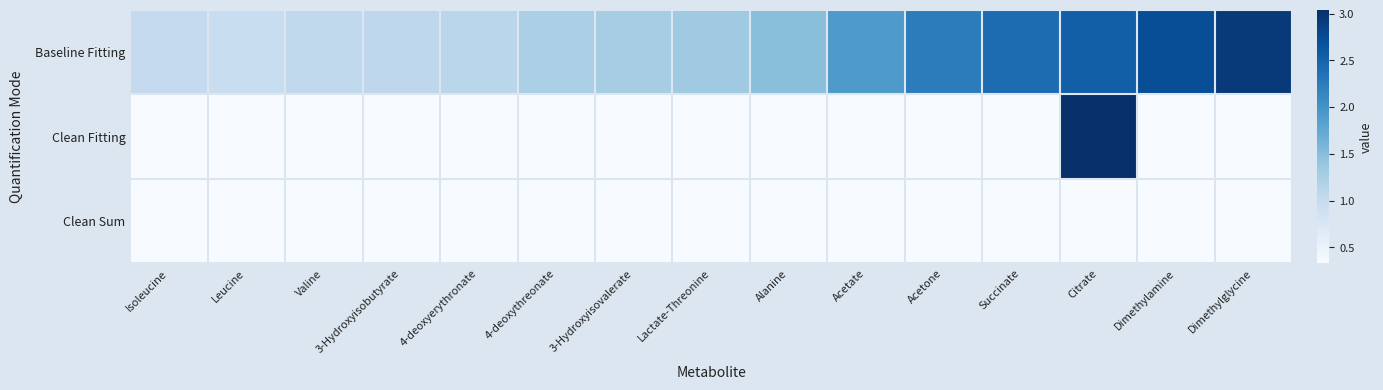

Which category has the lowest value across all series?

Isoleucine